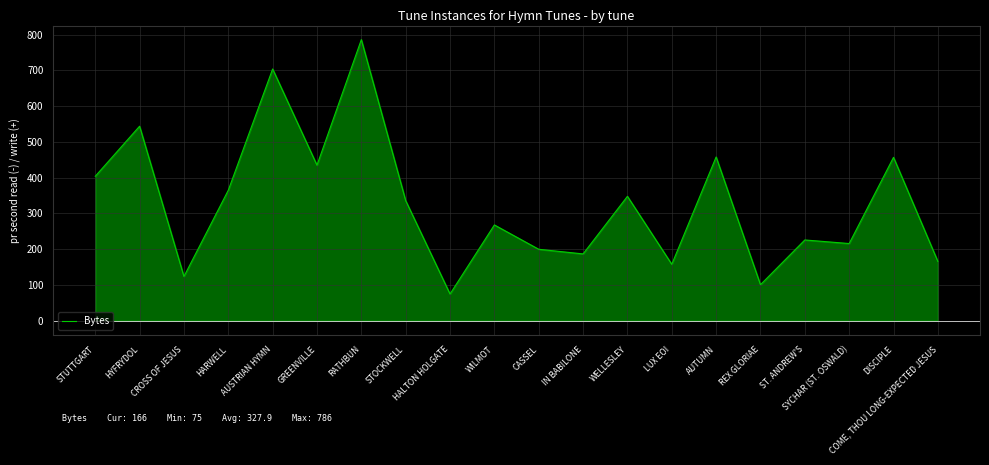

How many interior local peaks (higher than both neighbors) does the data have?

8